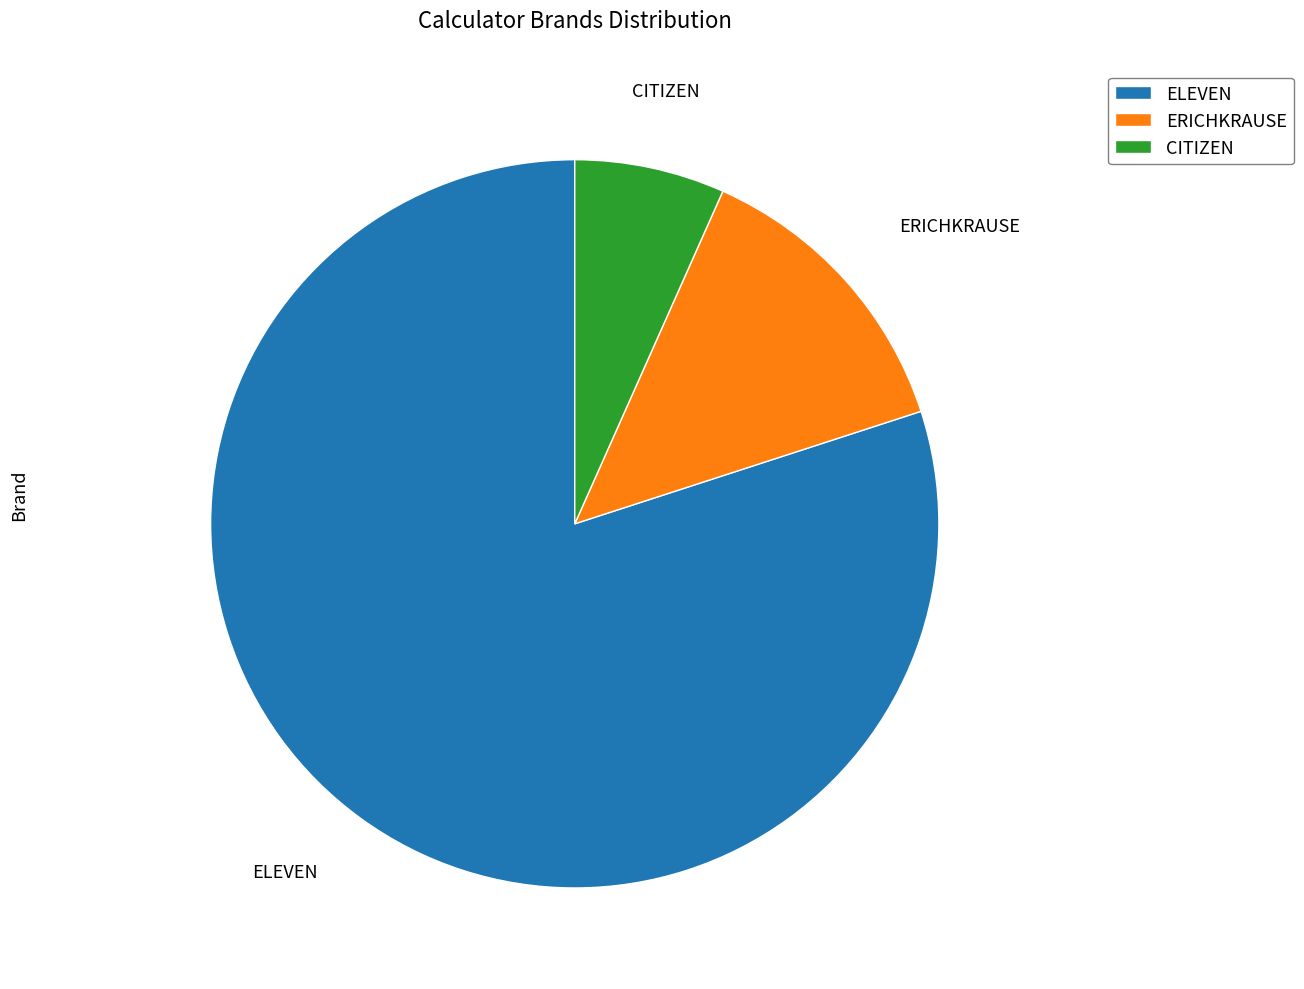

Is there a majority slice in this chart?

Yes